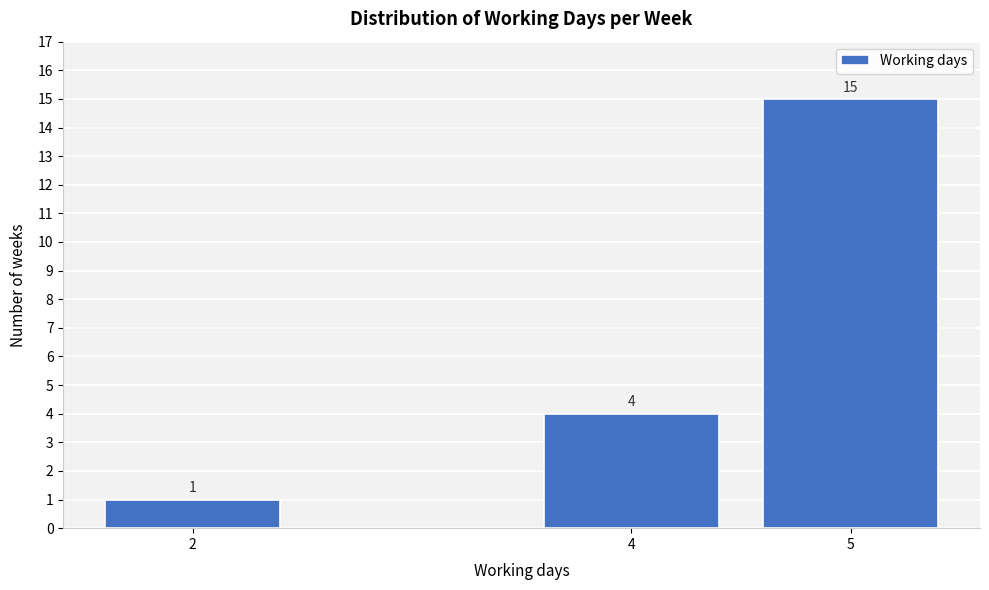

Reading left to right, what are all the values shown in this chart?

1	4	15